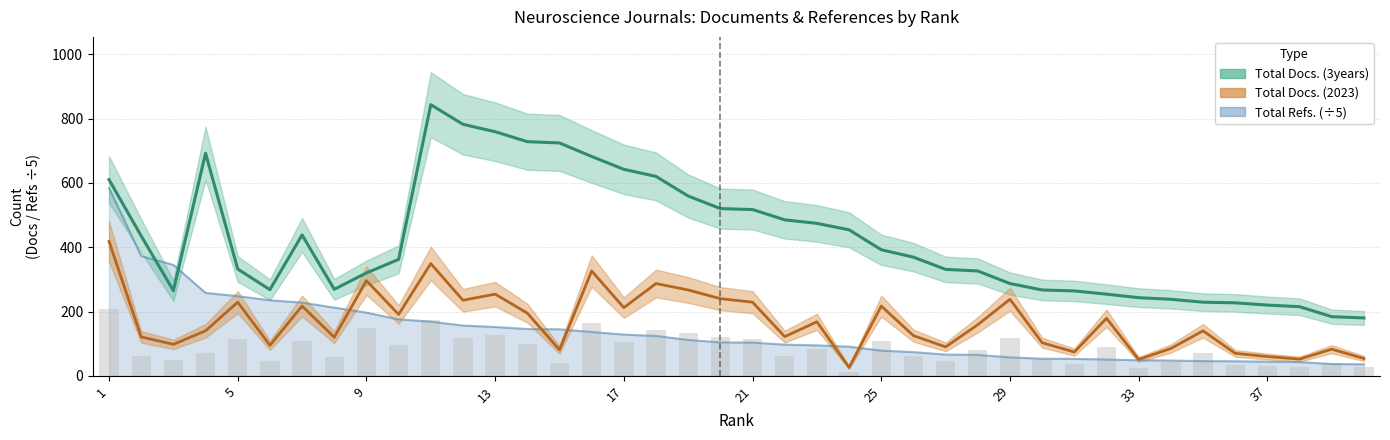

What is the approximate value of Total Docs. (2023) at 33?

51.0